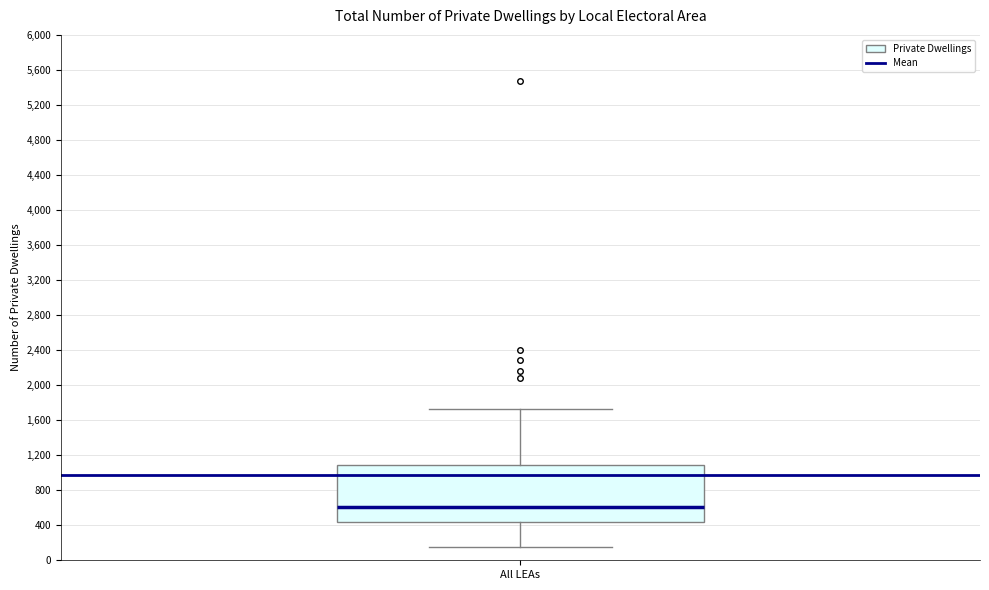

Where does the median line of the box for All LEAs sit on the y-axis? The values are not printed on the chart, so give them approximately, as read against the axis.

600